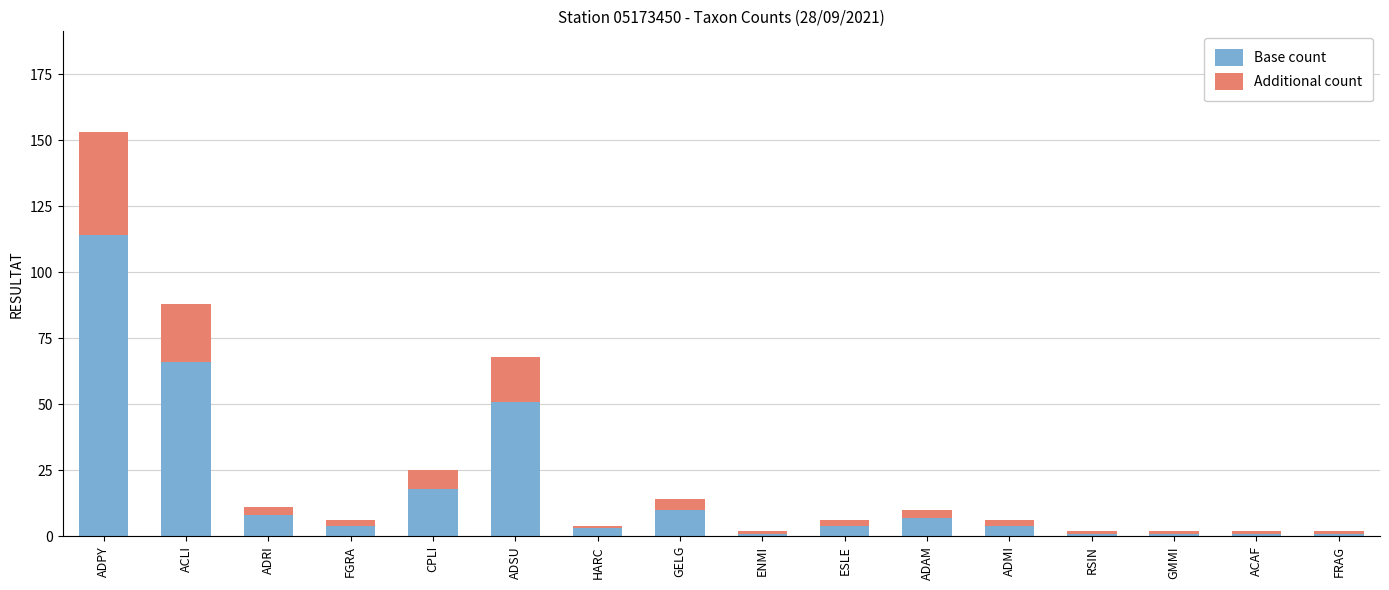

Is it true that Base count equals 66 at ACLI?

True